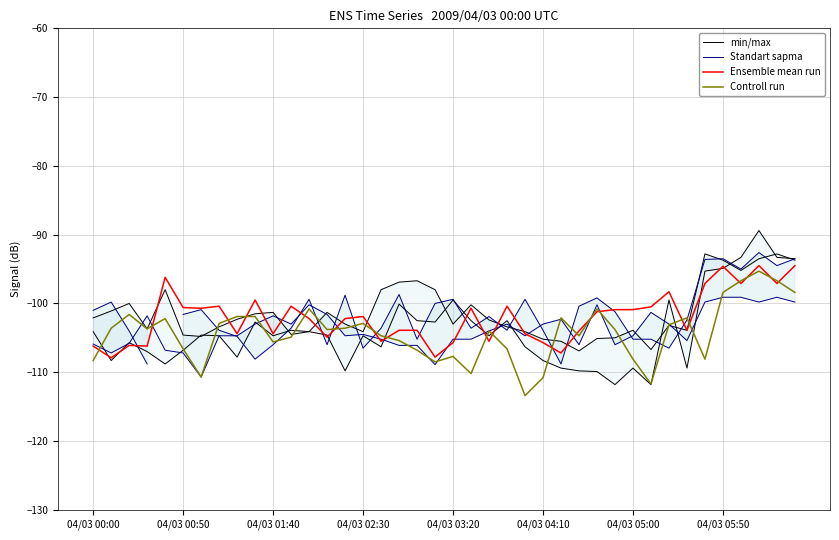

What are all the series names shown in the legend?

min/max, Standart sapma, Ensemble mean run, Controll run